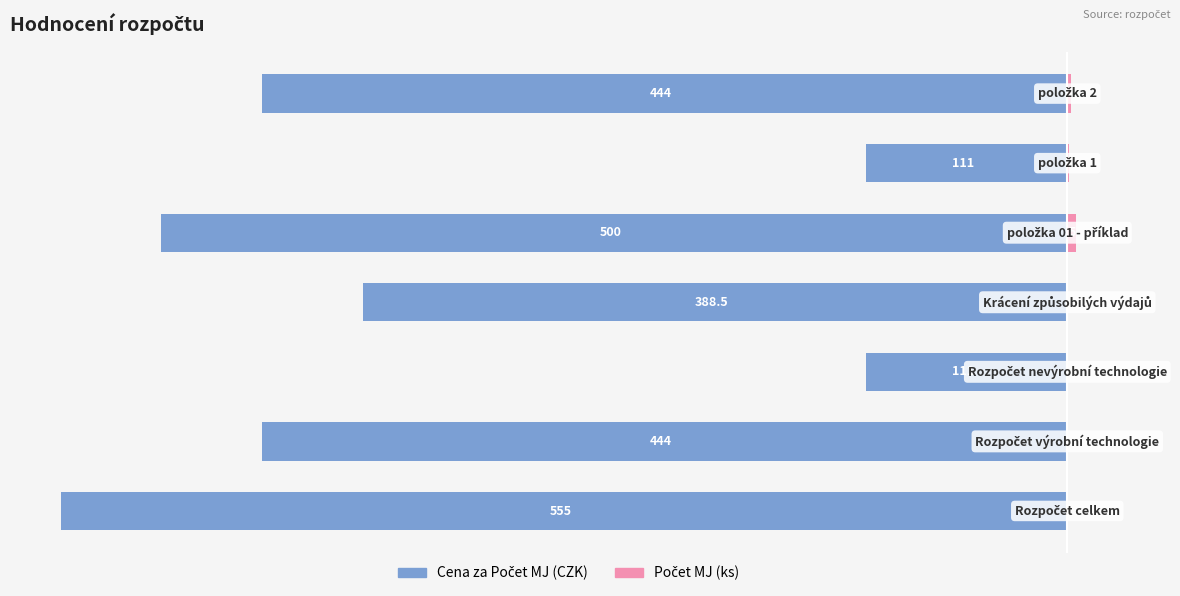

What are all the series names shown in the legend?

Cena za Počet MJ, Počet MJ